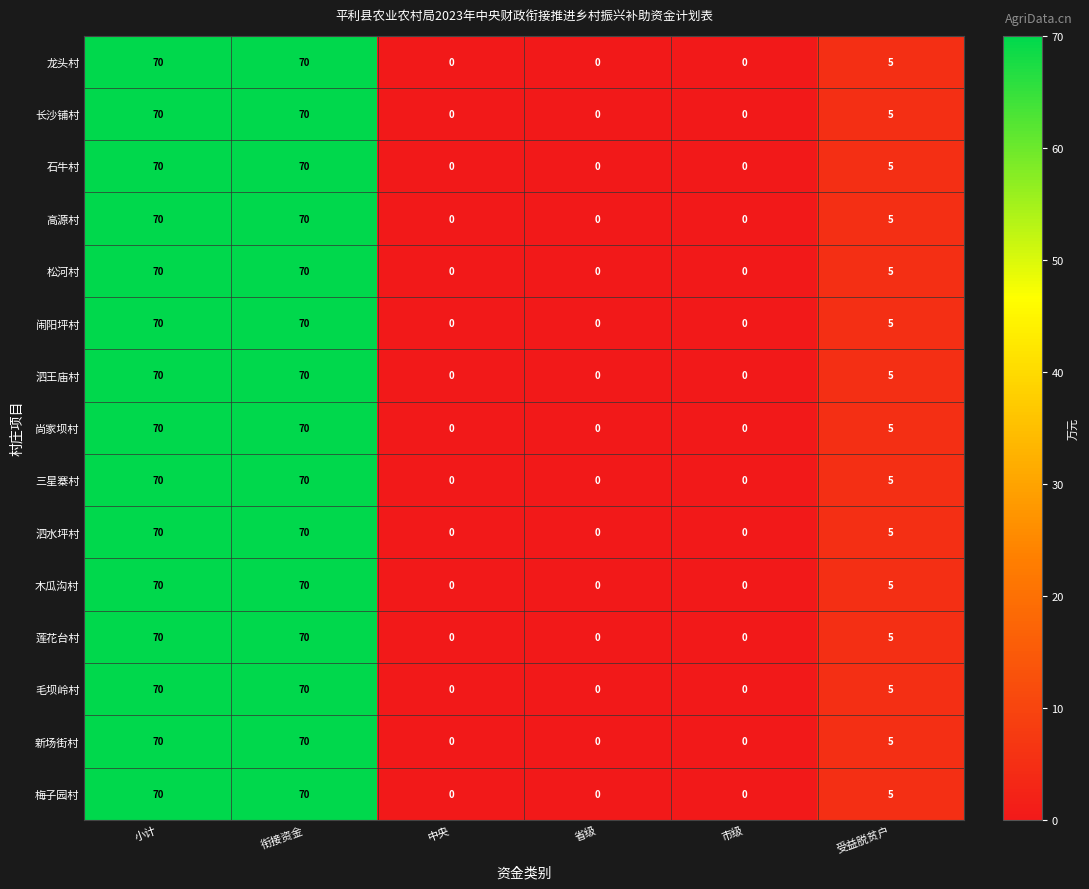

What is the highest value of the 闹阳坪村 series?

70